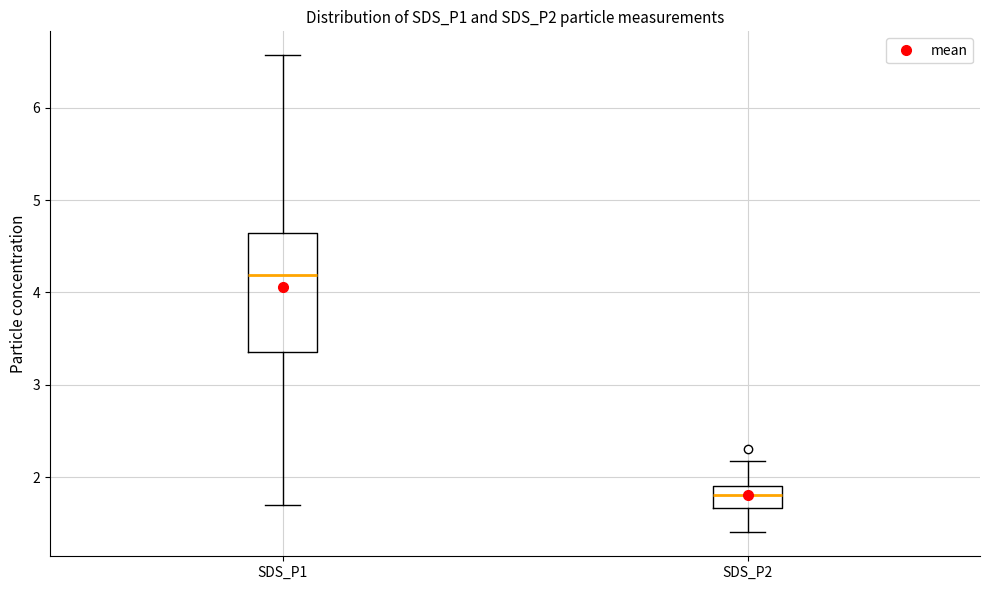

Which box has the lowest median line?

SDS_P2